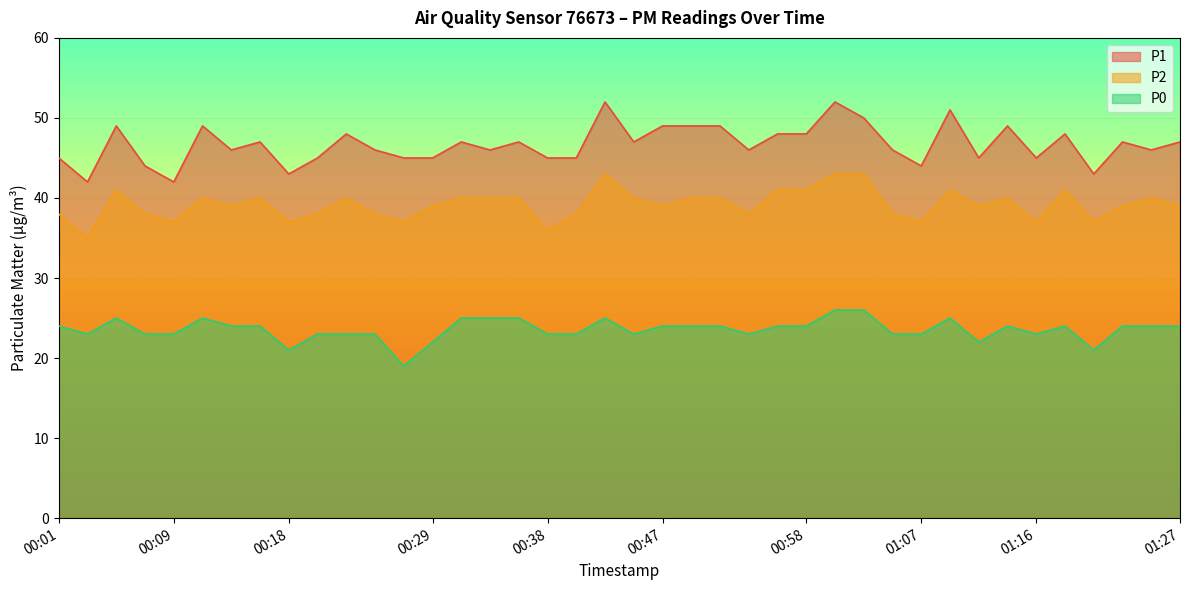

Which has a higher value, 00:45 or 00:16?

00:45